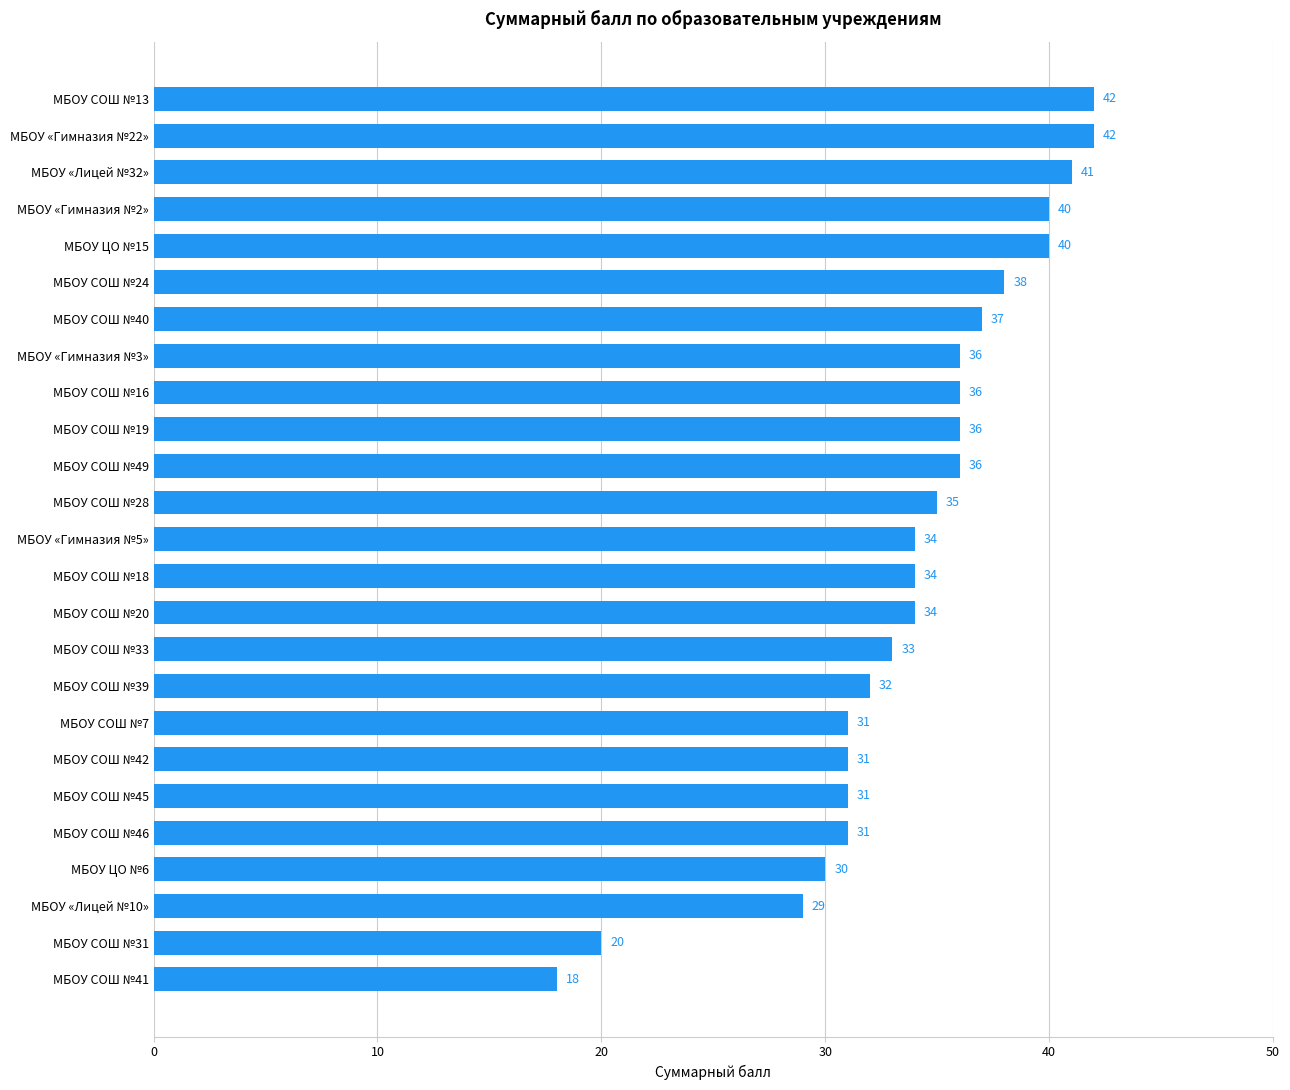

Which category has the lowest value across all series?

МБОУ СОШ №41